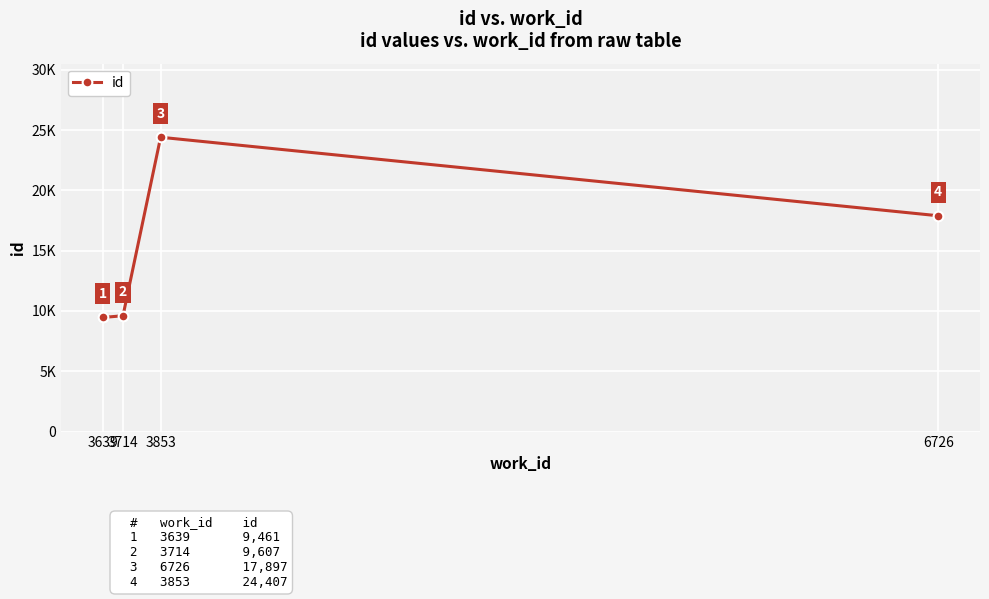

True or false: the data has more than 0 interior local peaks.

True